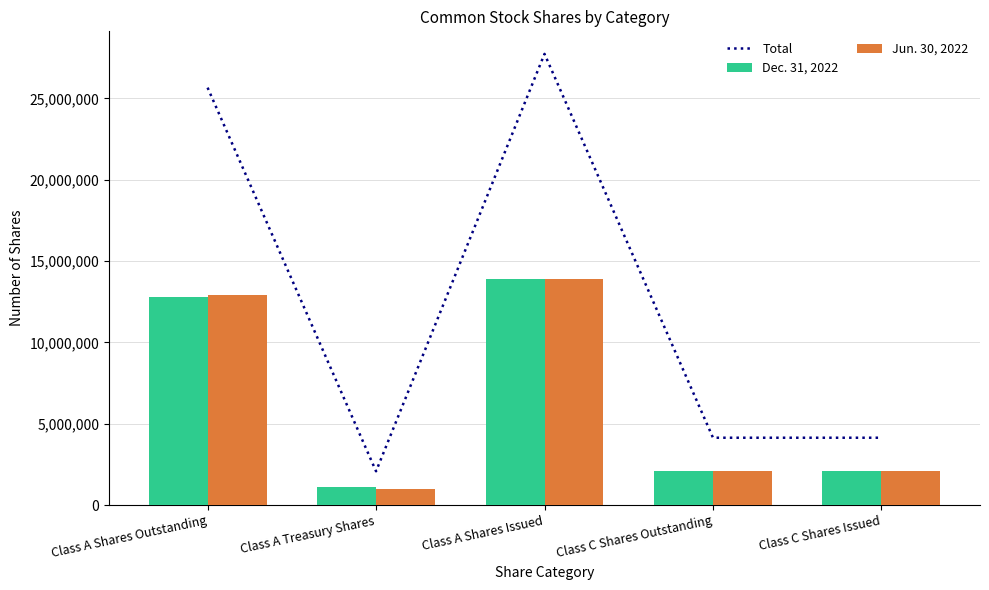

What is the maximum value shown in the chart?

27733998